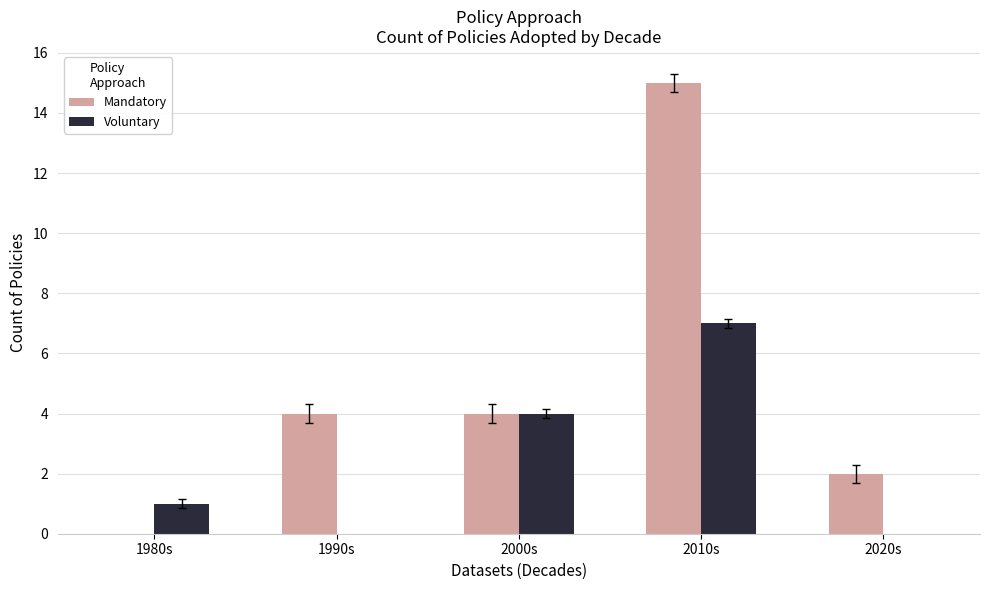

Is the value of Voluntary at 2010s greater than the value of Mandatory at 1990s?

Yes